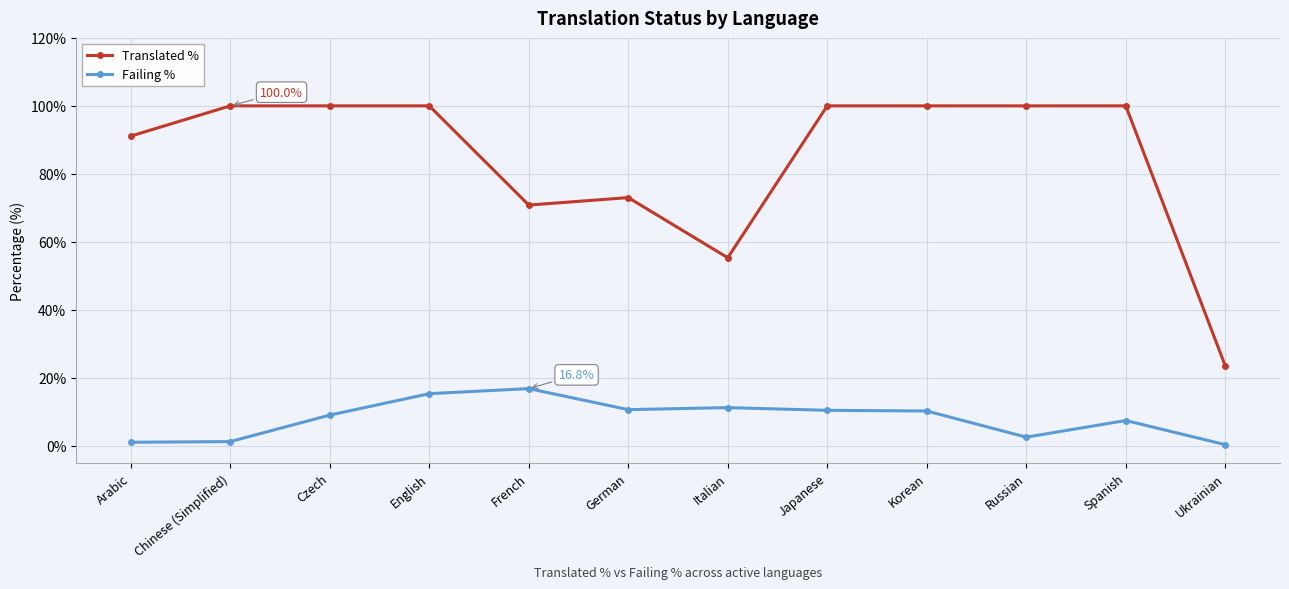

What is the approximate value of Failing % at German?

10.6